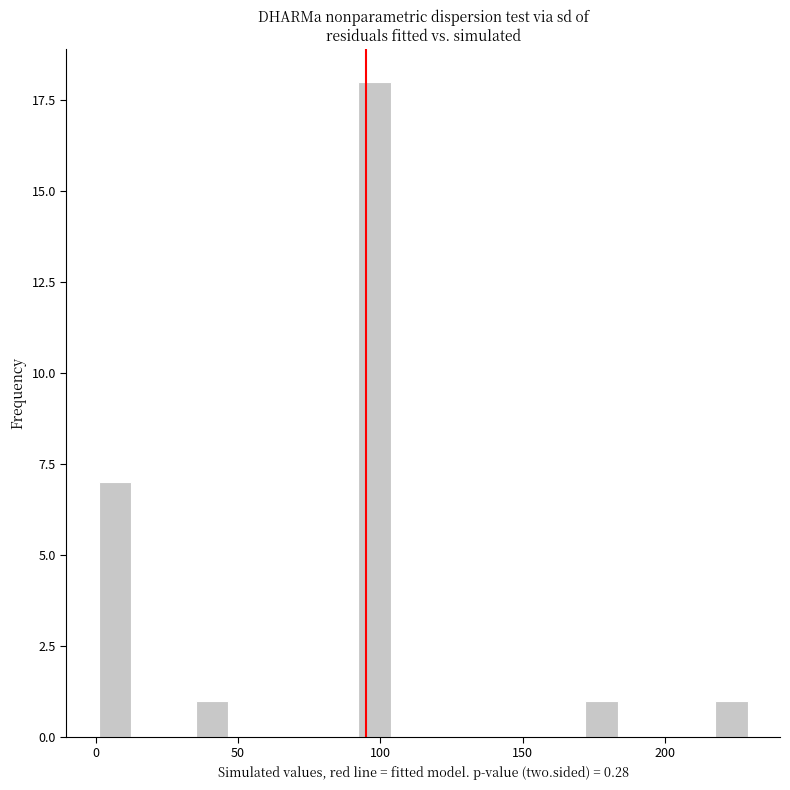

Read against the x-axis, roughly where is the centre of the tallest bar?

100